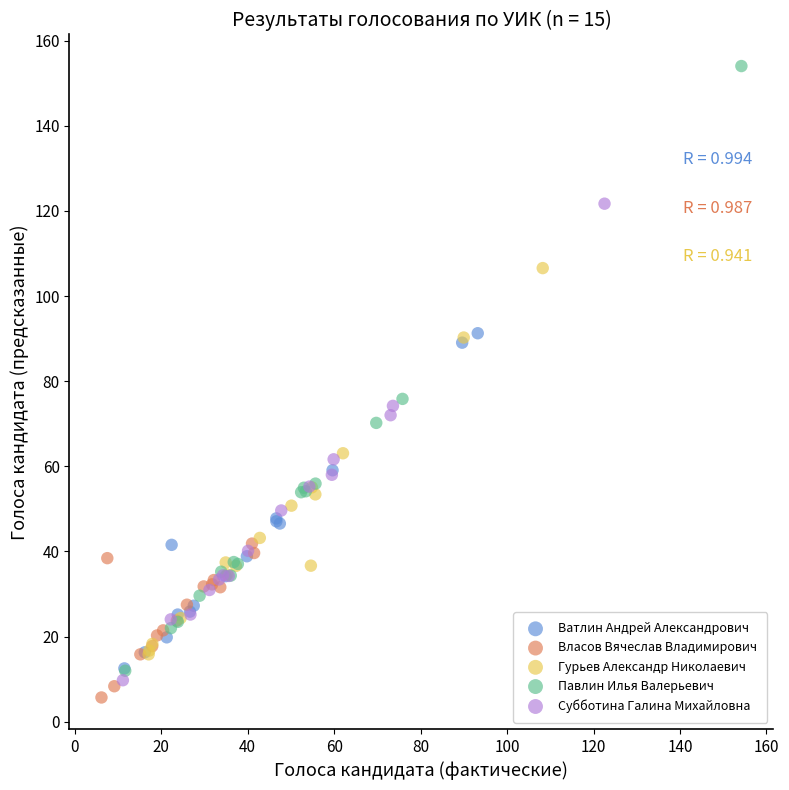

Which series has the largest Y range (max minus min)?

Павлин Илья Валерьевич